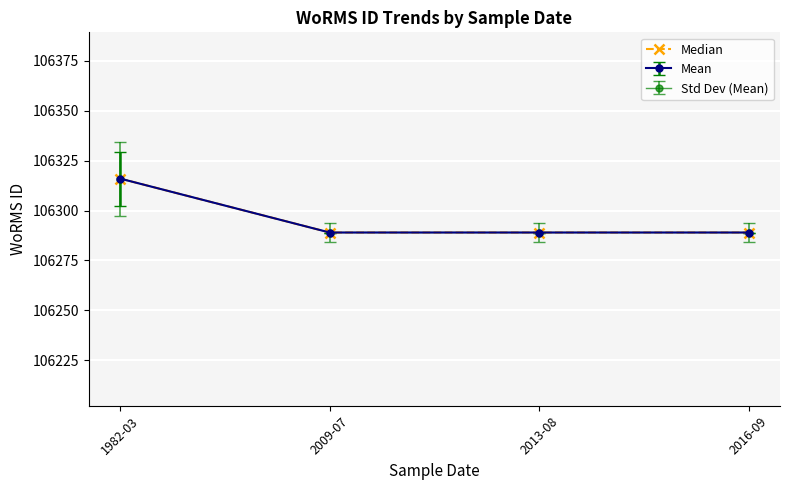

Is this an area chart (filled region under the line)?

No